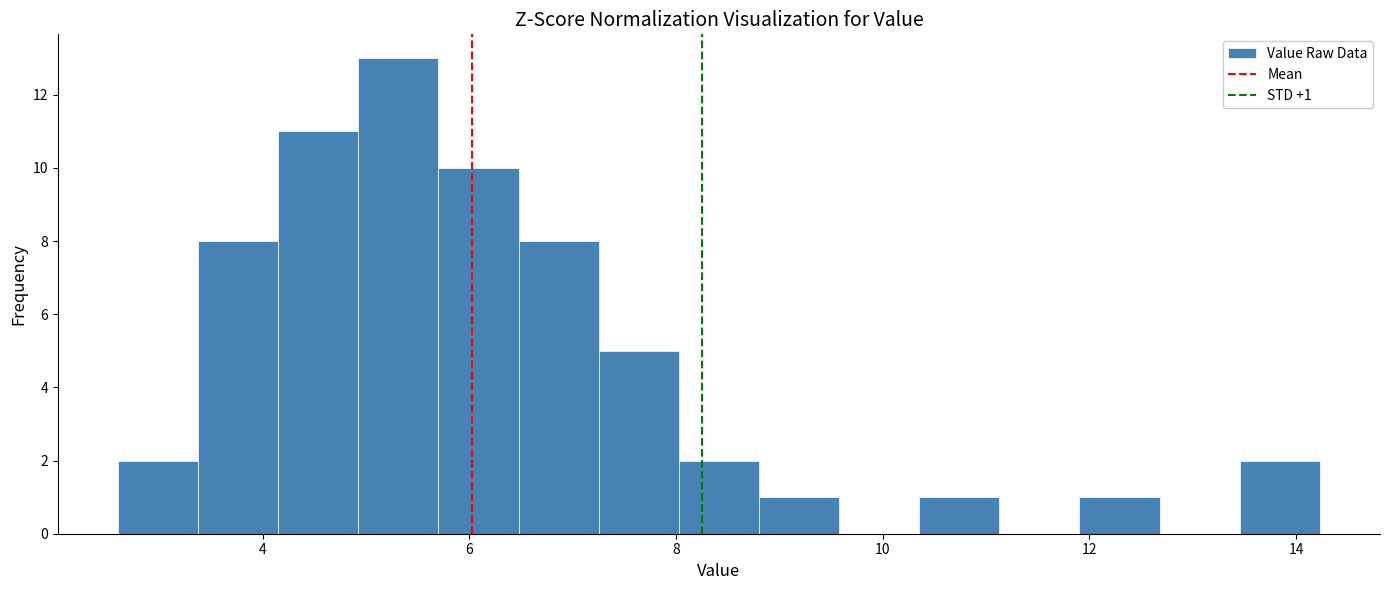

Read against the x-axis, roughly where is the centre of the tallest bar?

5.4